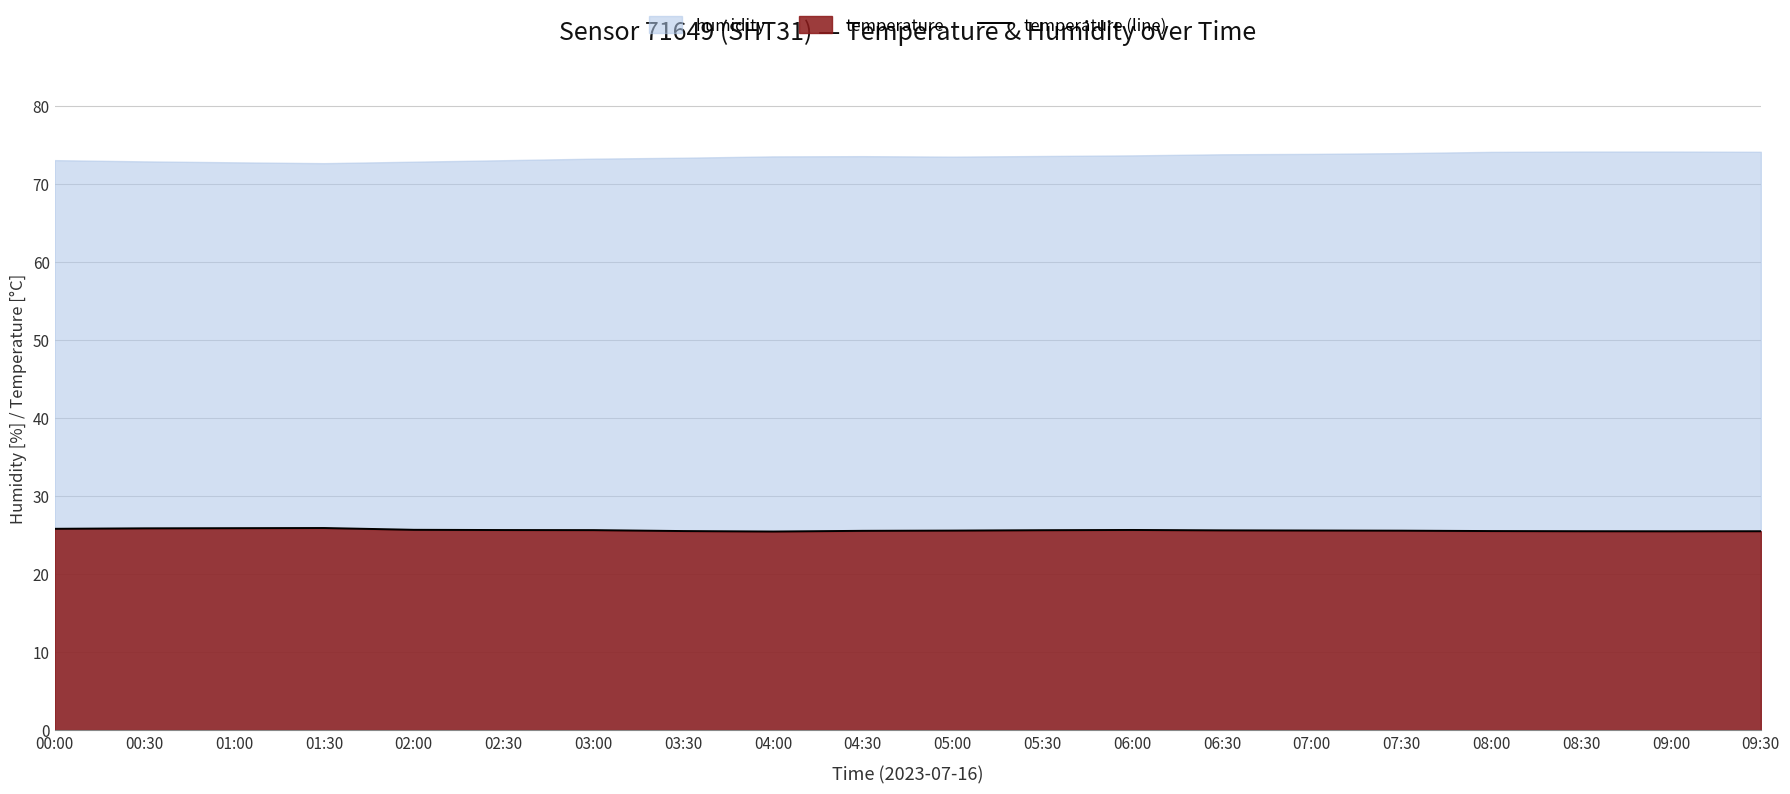

How many values are between 25 and 26?

20